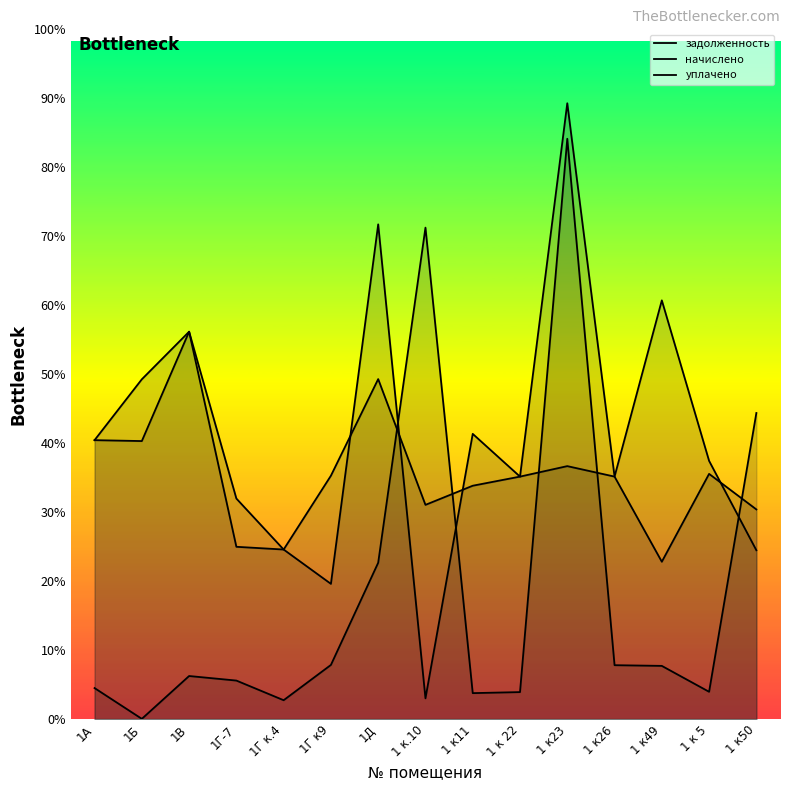

Does the chart display data point markers on the line(s)?

No